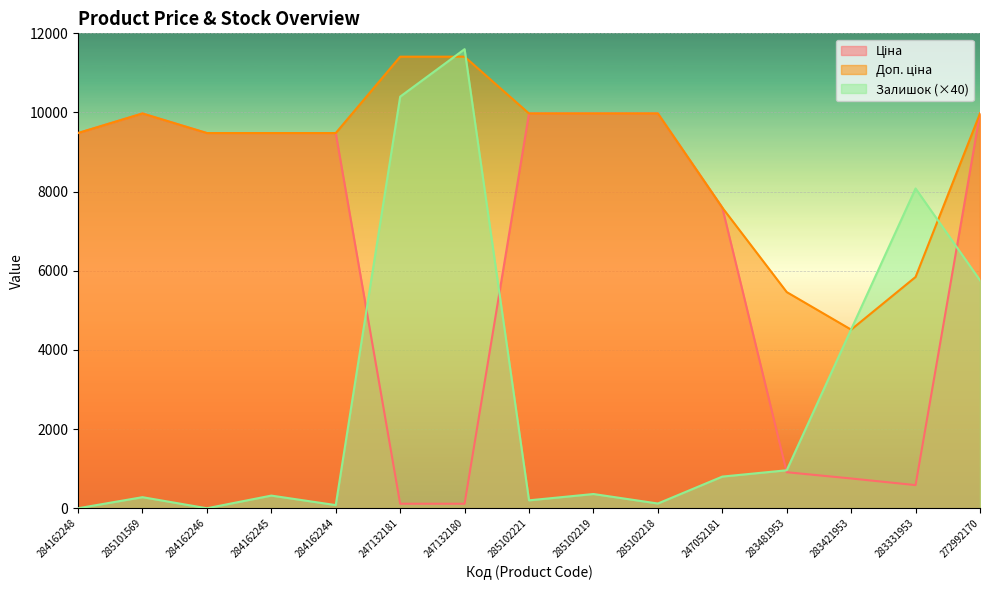

Where does the Ціна series first go above 9480?

284162248